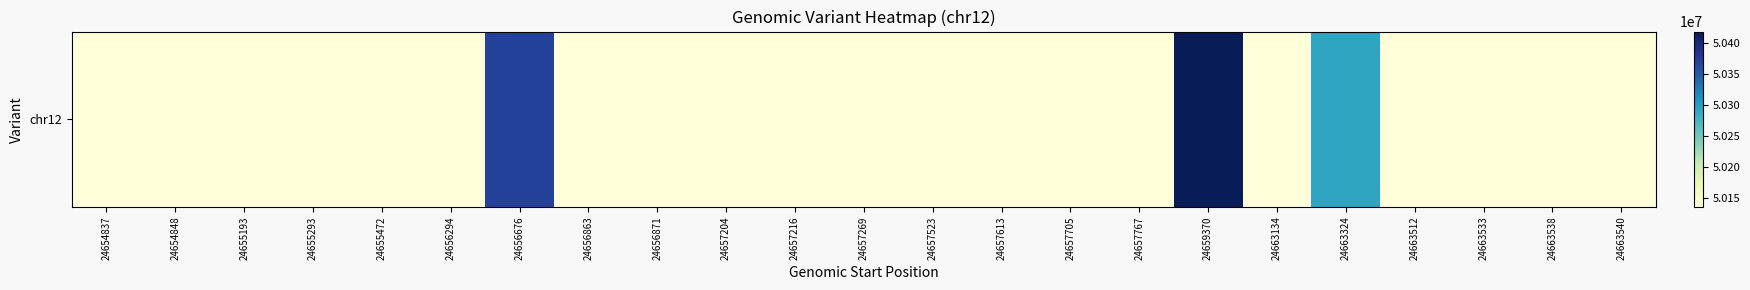

True or false: the data shows 79485211 at 24663538.

False